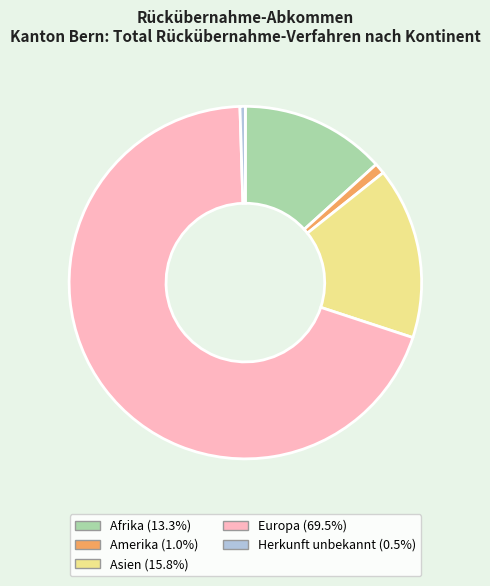

Combined, do Afrika and Asien account for over 50%?

No